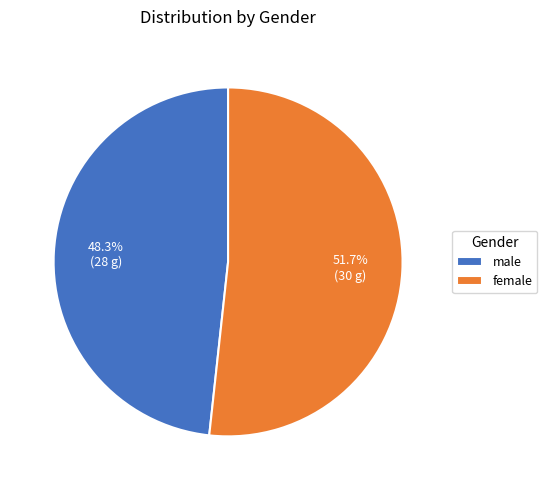

Combined, what portion of the pie is male and female?

100.0%